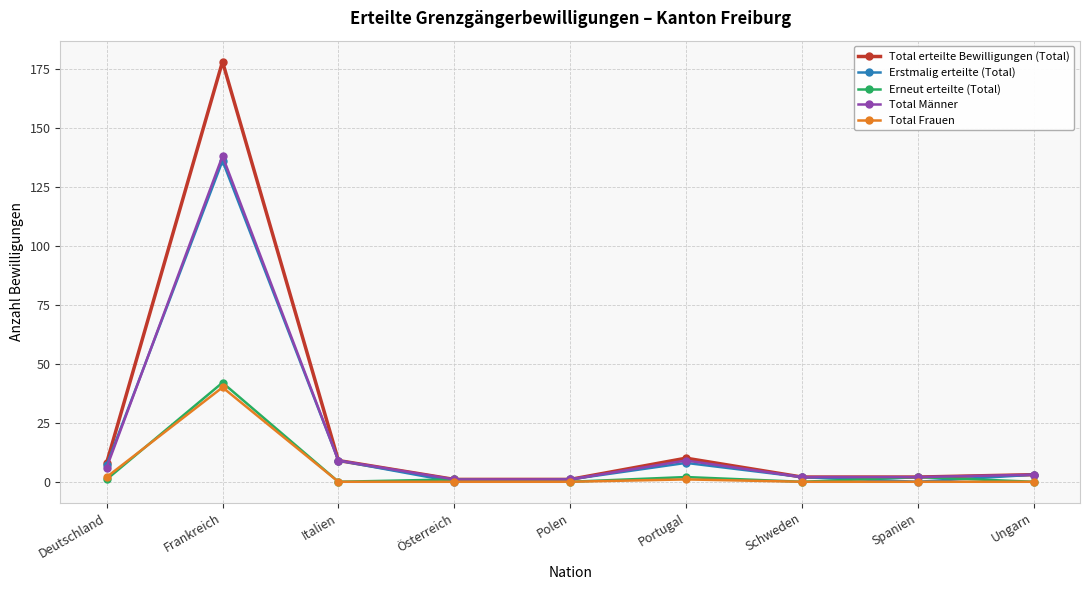

What is the maximum value for Total erteilte Bewilligungen (Total)?

178